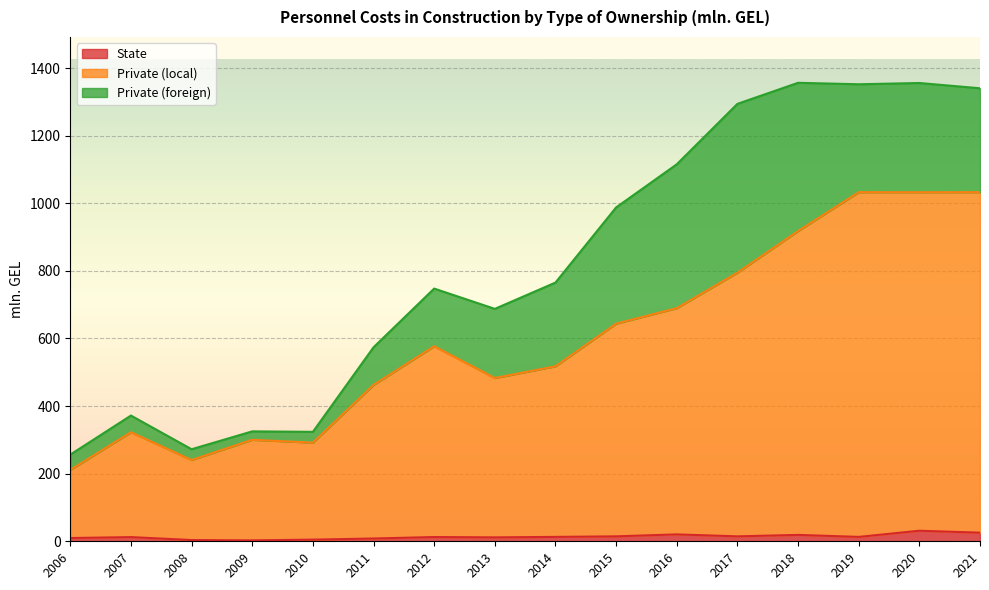

What is the average value of the Private (local) series?

596.9